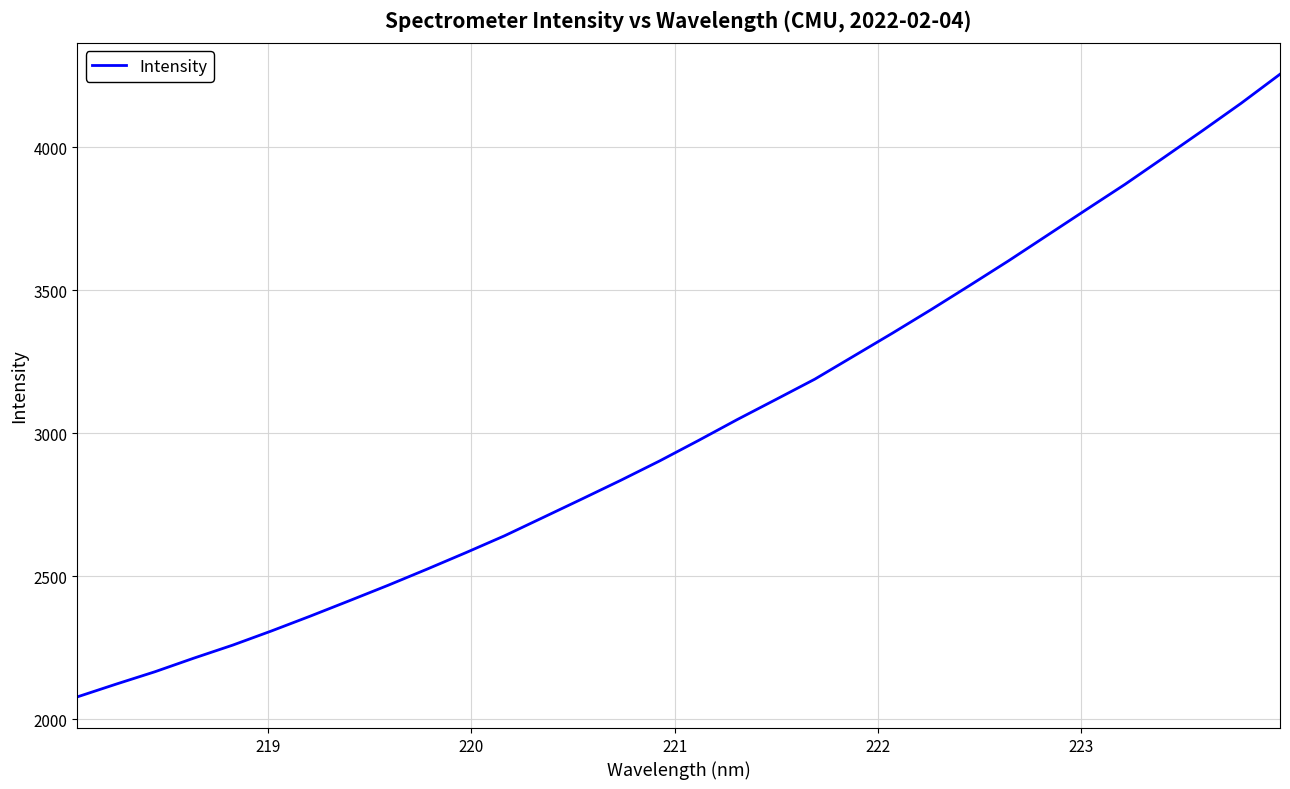

What is the maximum value shown in the chart?

4254.6